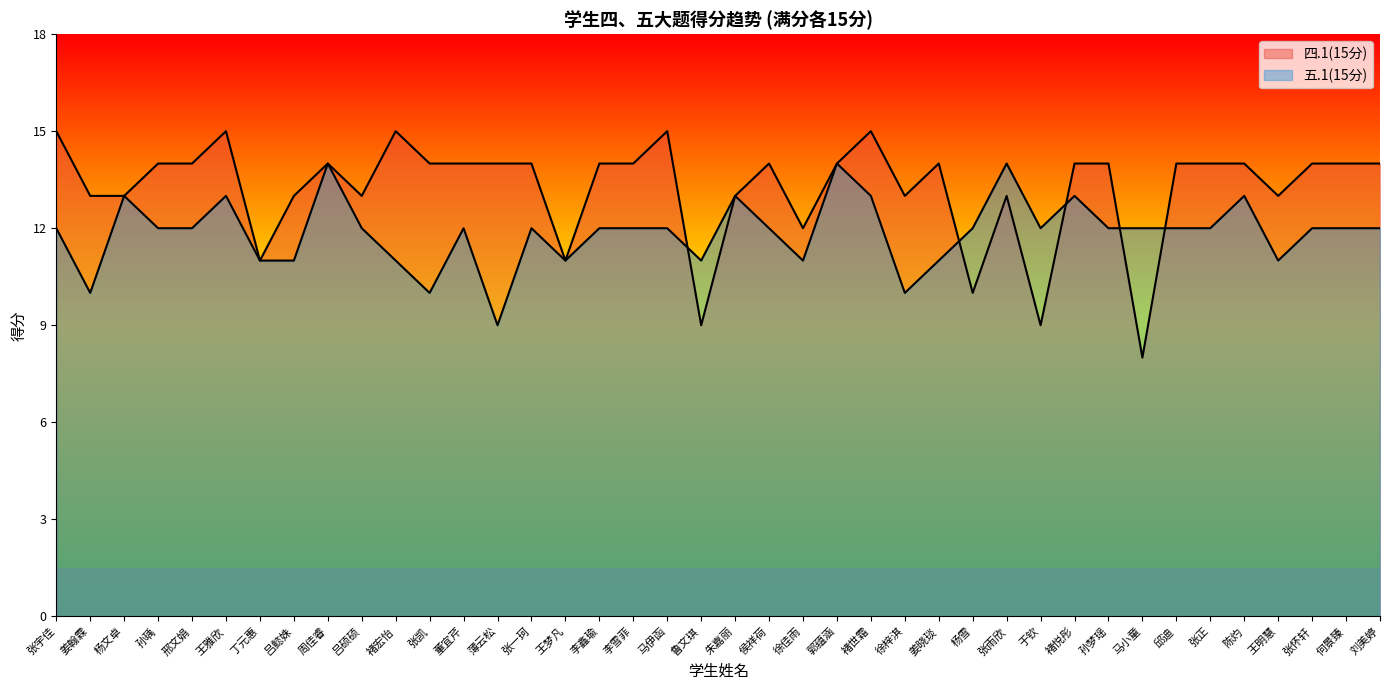

Does the chart display data point markers on the line(s)?

No